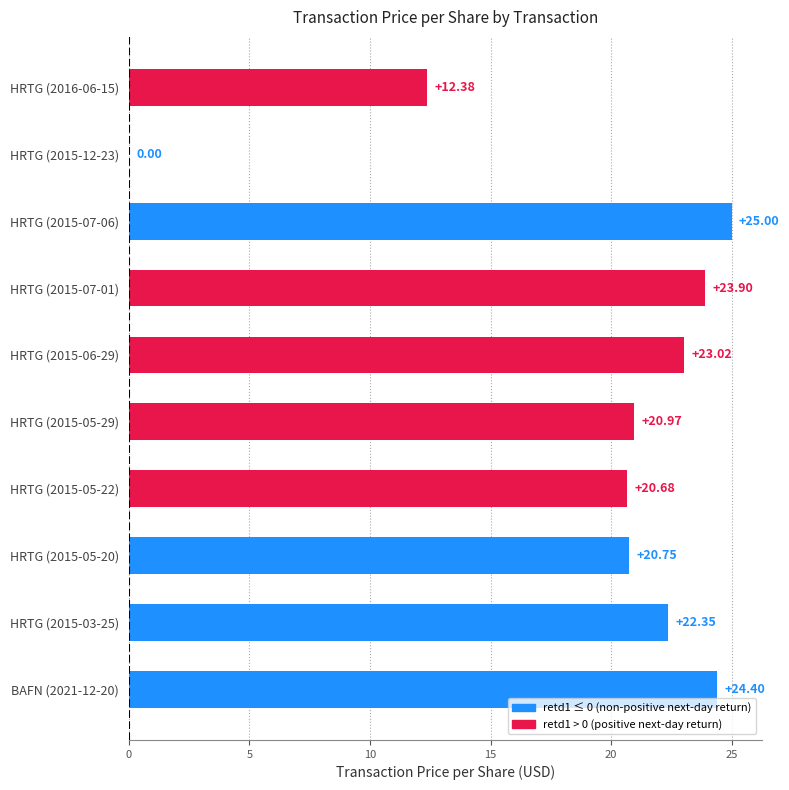

What is the sum of the values at HRTG (2015-07-01) and HRTG (2015-06-29)?

46.9